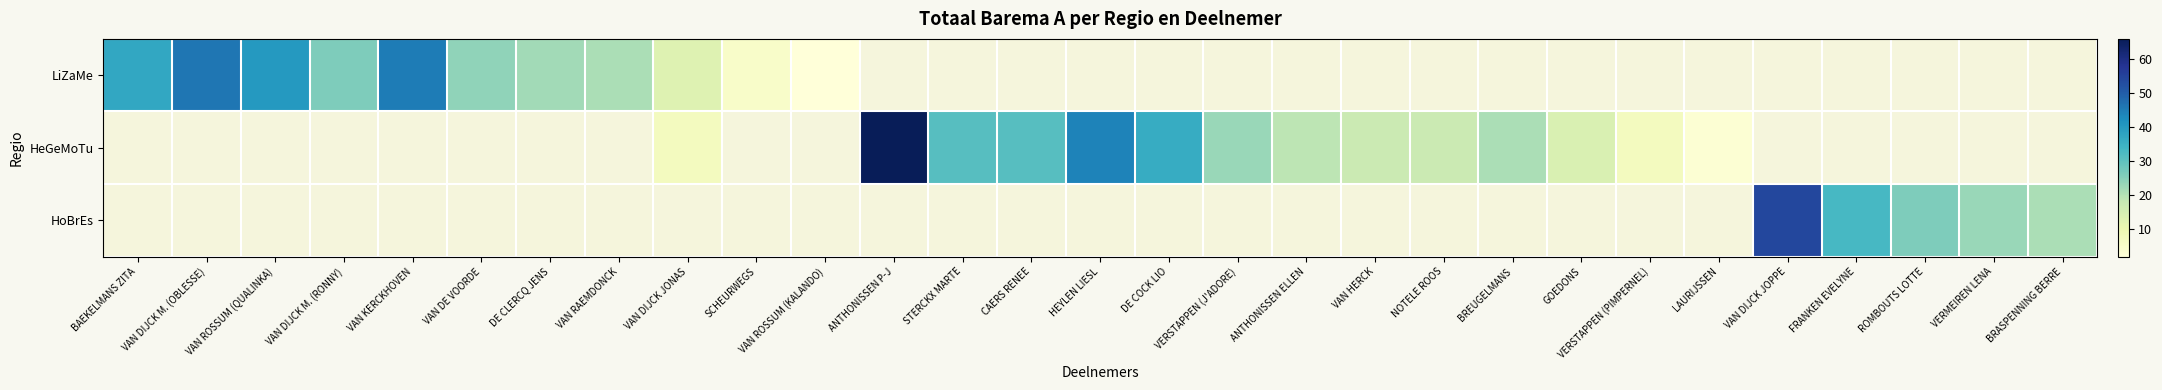

Count the number of categories in the chart.

29